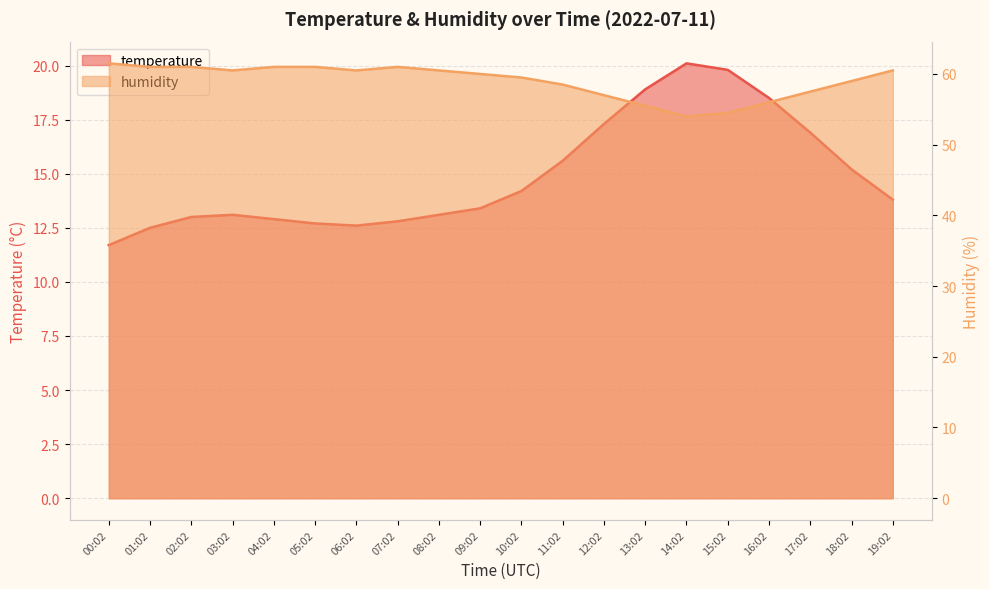

Read the temperature value at 15:02.

19.8